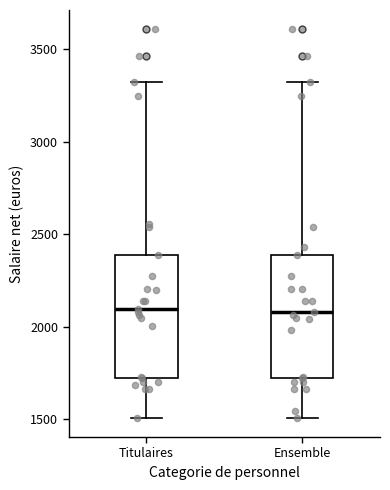

Reading left to right, read every box against the y-axis: the position of its median line, the range the box covers, and the ends of its whiskers. The values are not printed on the chart, so give them approximately, as read against the axis.

Titulaires: median 2100, box 1750 to 2400, whiskers 1500 to 3300
Ensemble: median 2100, box 1750 to 2400, whiskers 1500 to 3300